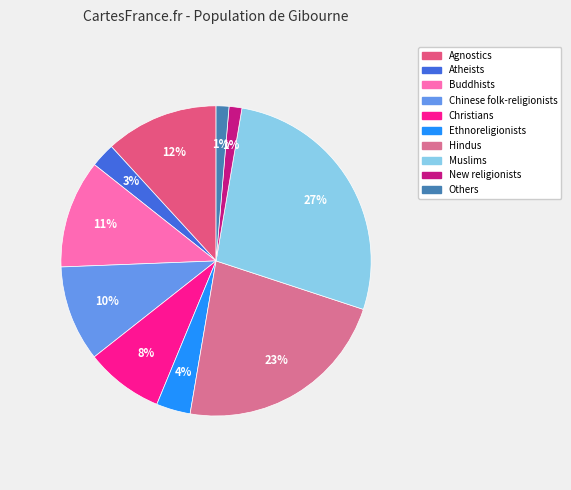

To the nearest percent, what percentage of the pie is Christians?

8%